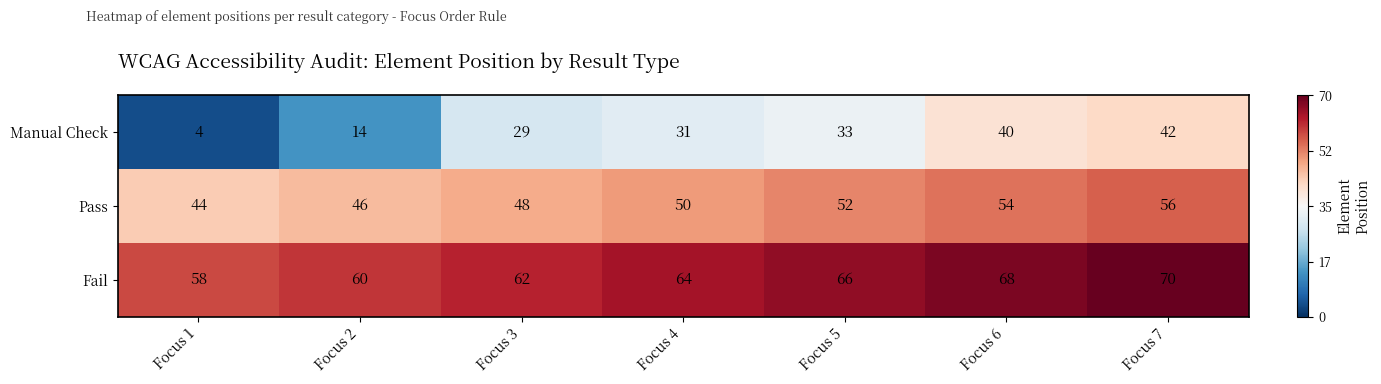

At Focus 2, list the series in order from largest to smallest.

Fail, Pass, Manual Check